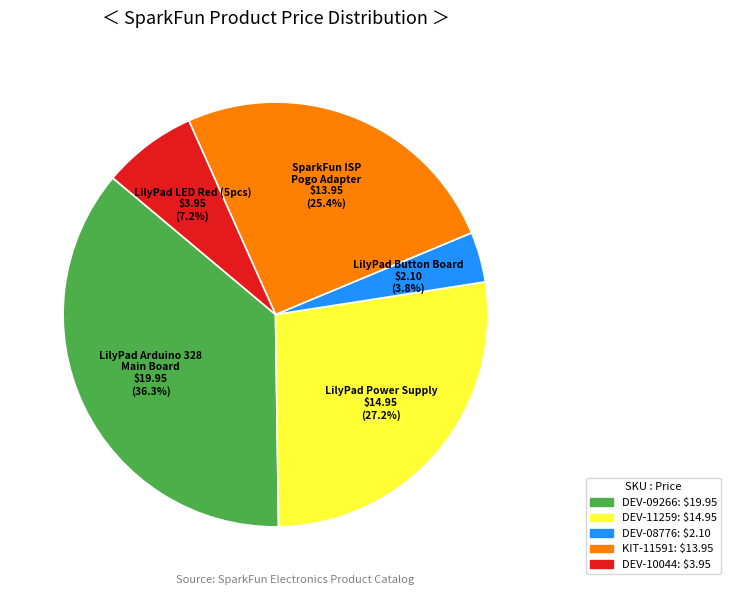

Does any single category account for the majority?

No